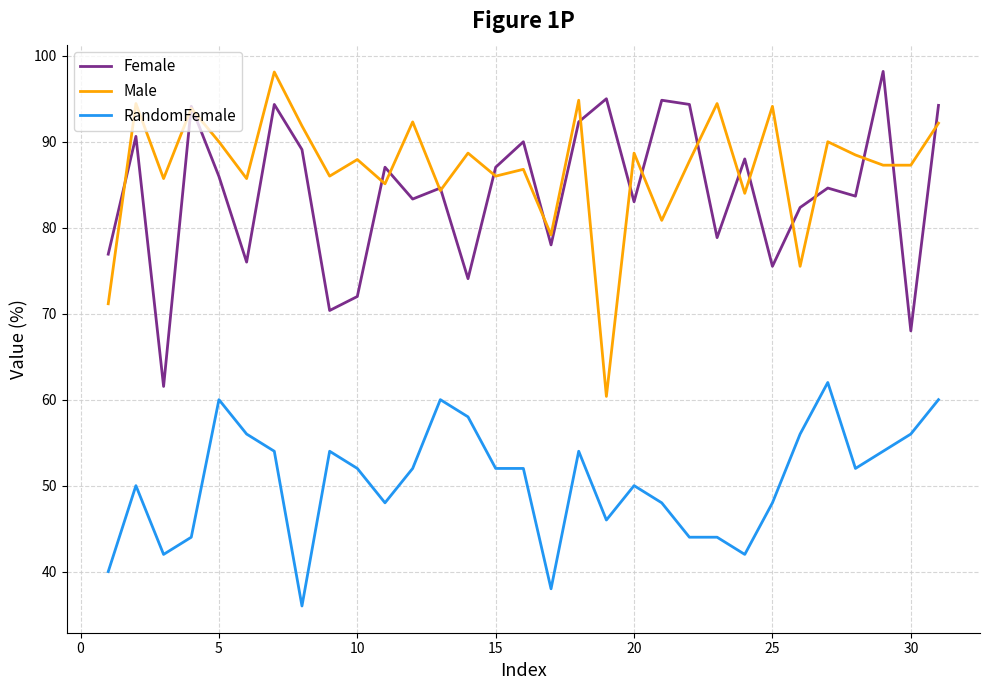

Which series has the largest total across all categories?

Male